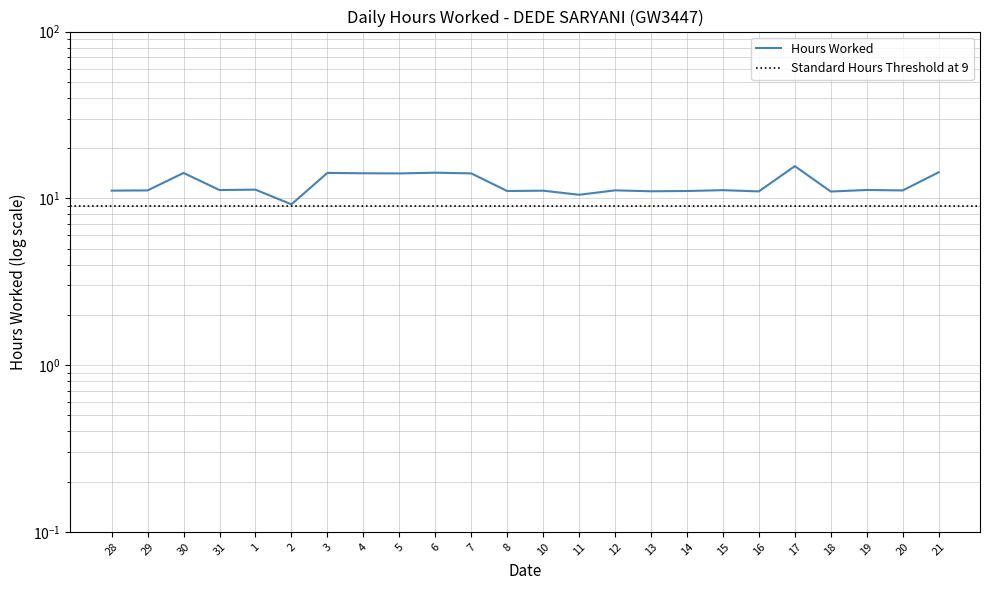

How many values are below 11?

3